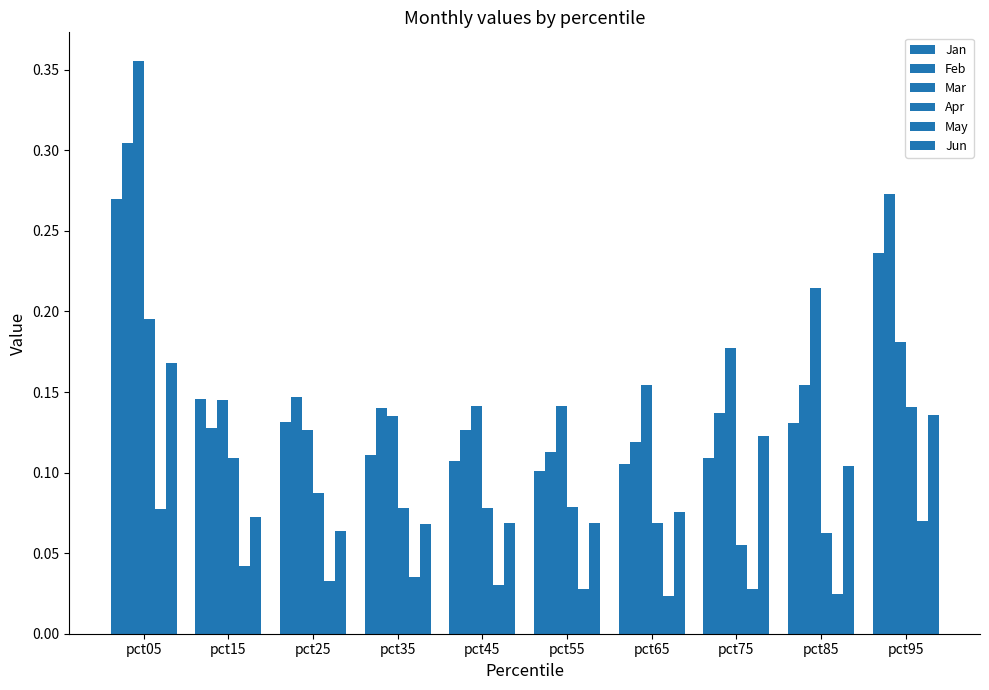

How many distinct data groups are displayed?

6